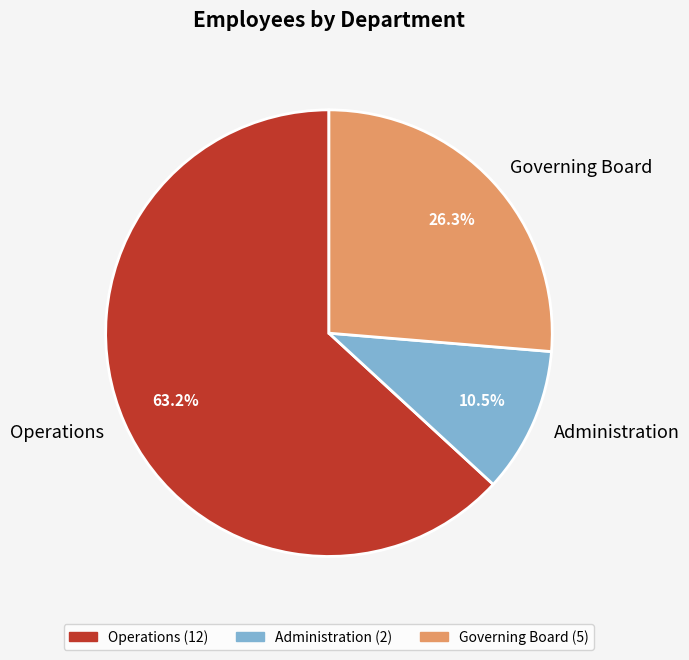

The Governing Board slice represents 26% of the pie. True or false?

True